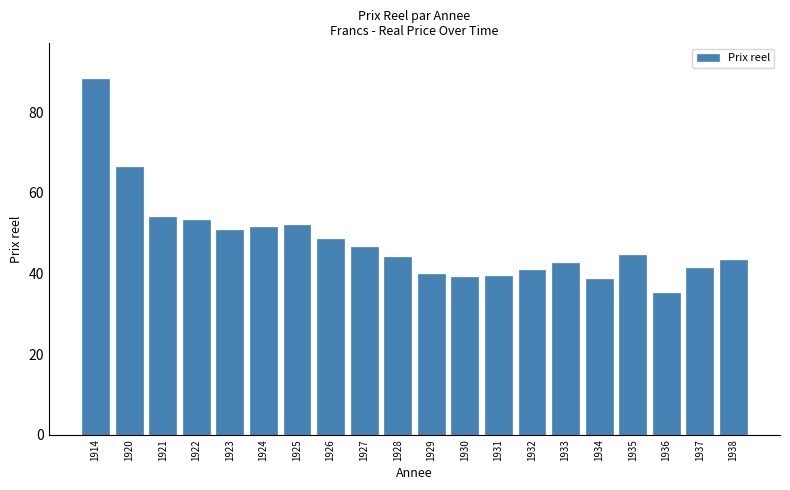

Are the bars horizontal?

No